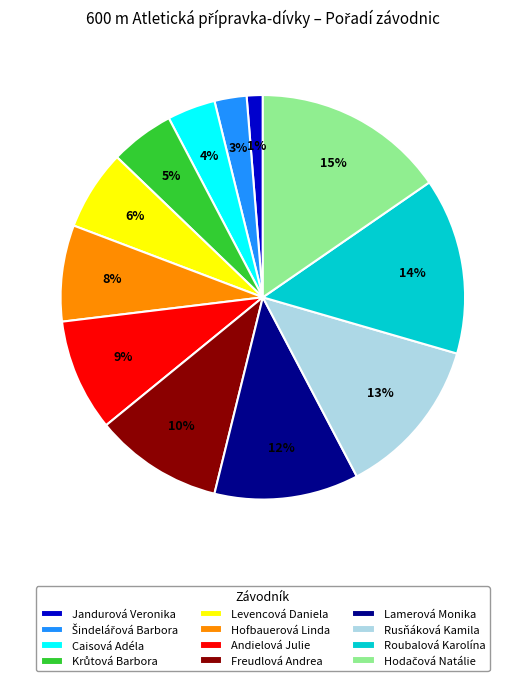

What is the ratio of the value at Hofbauerová Linda to the value at Lamerová Monika?

0.7